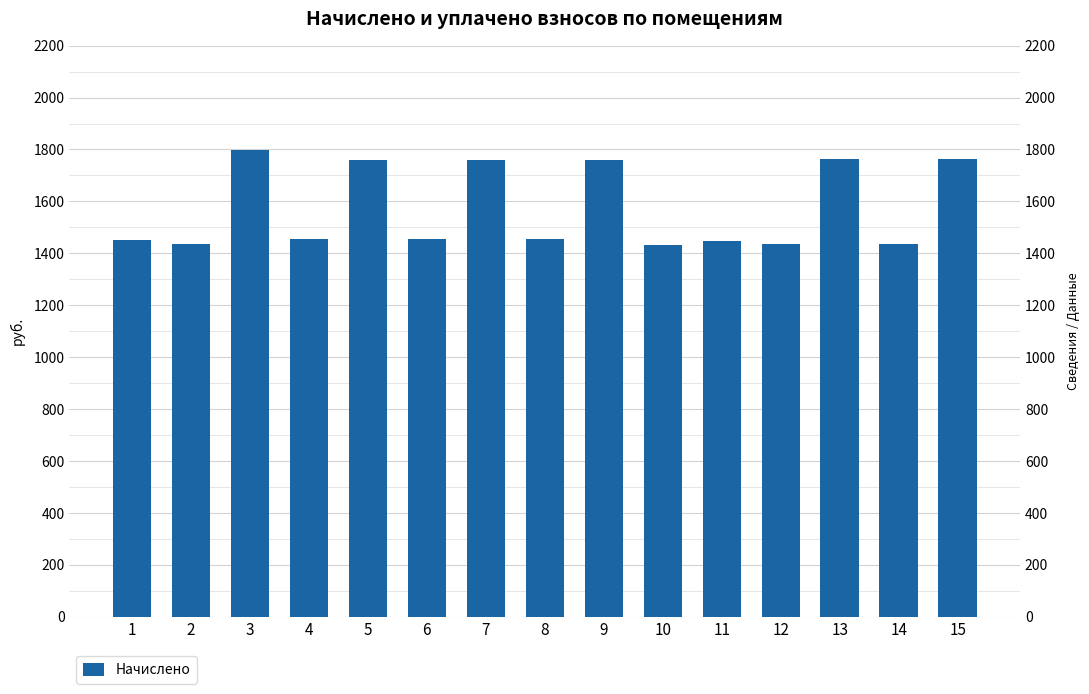

Are the bars horizontal?

No